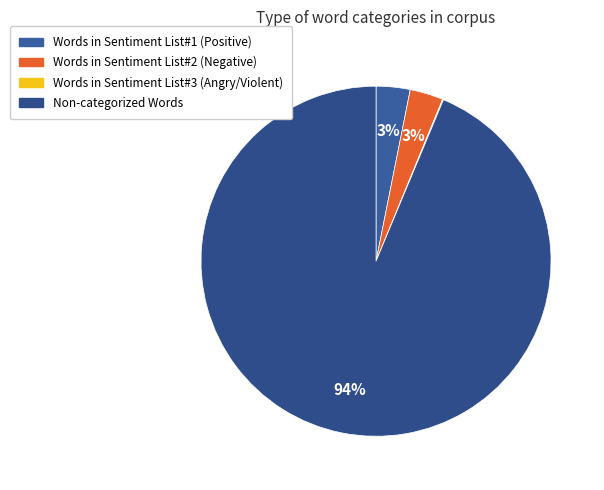

Count the number of slices in the pie.

4